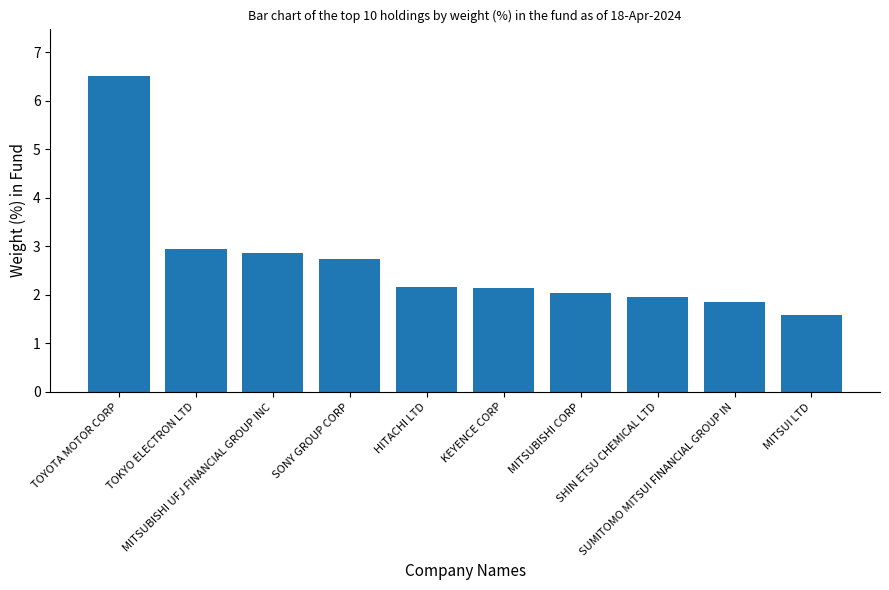

Count the number of categories in the chart.

10